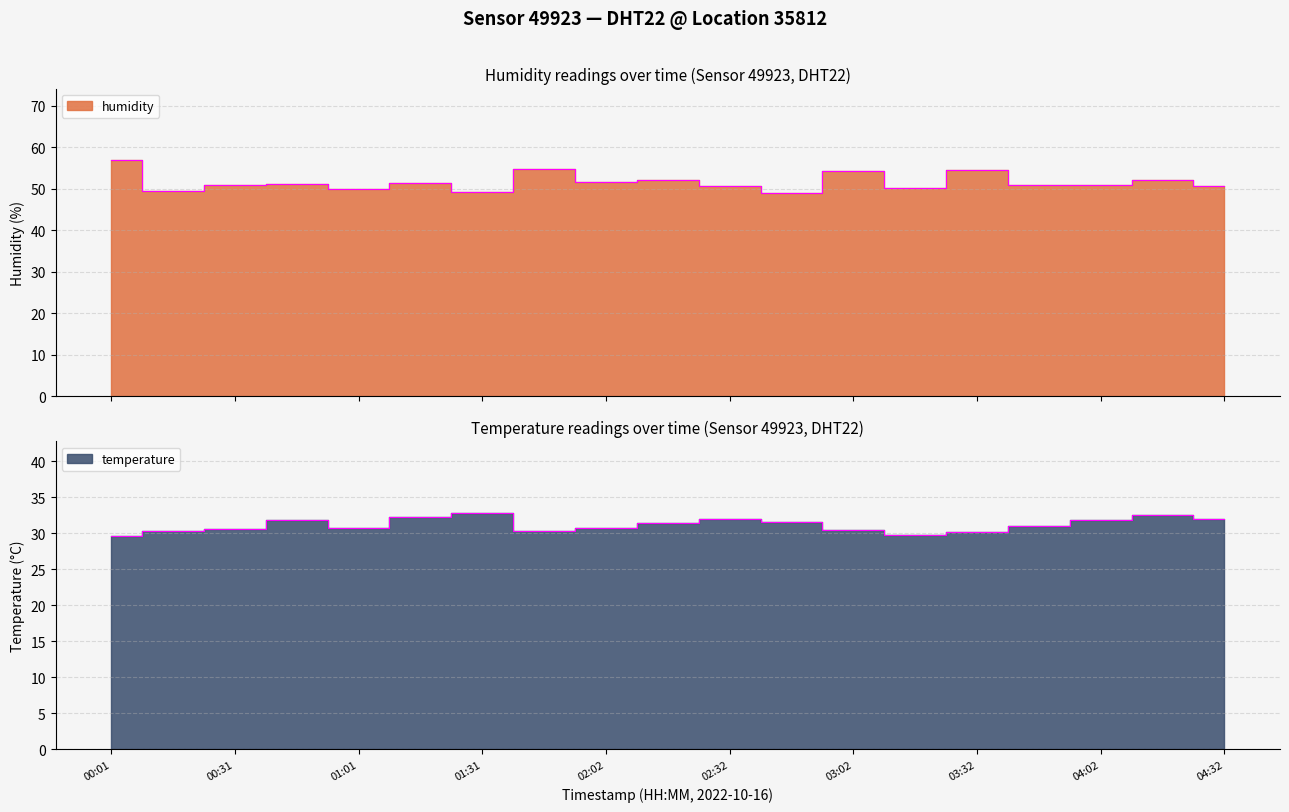

List the series in order of their peak value, highest first.

humidity, temperature